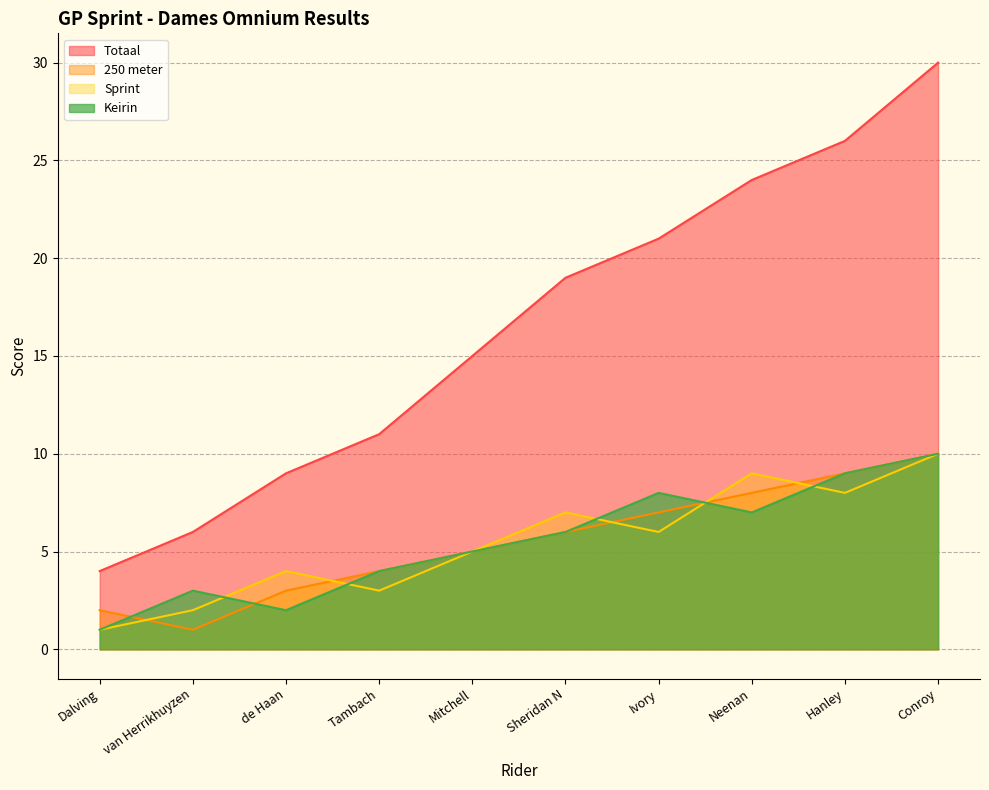

What is the label of the 8th point from the left?

Neenan